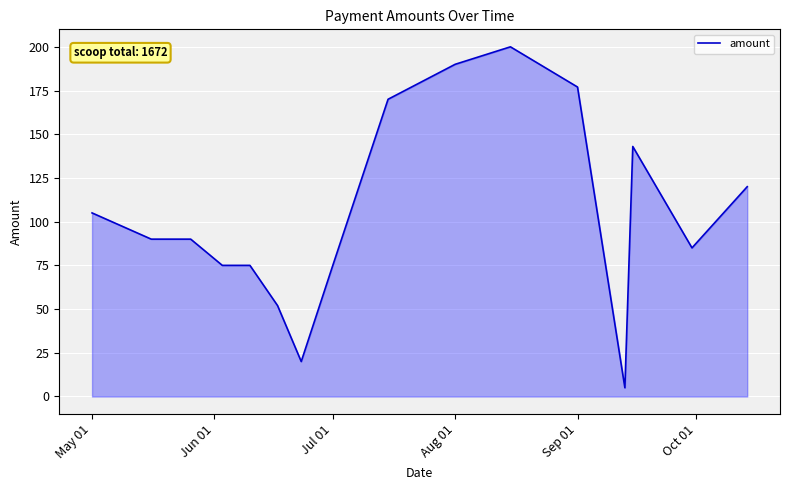

What is the greatest value displayed?

200